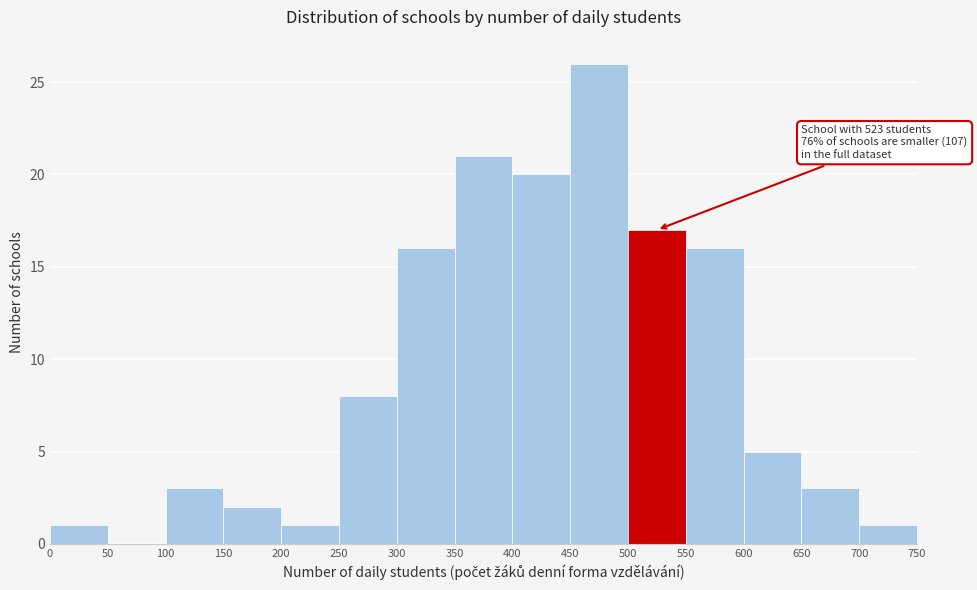

Over which range of the x-axis is the bar tallest?

450 to 500